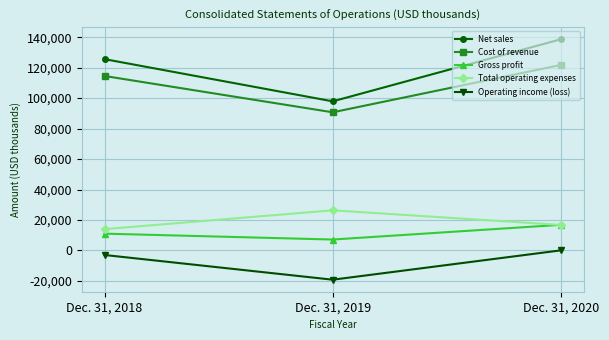

At which category is the sum across all series the highest?

Dec. 31, 2020